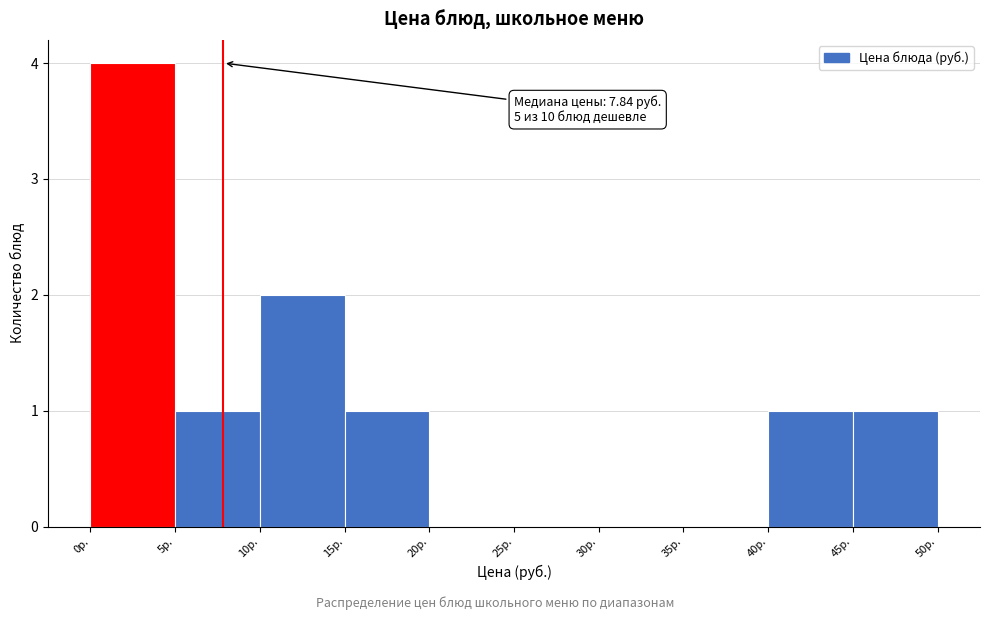

Which range on the x-axis has the tallest bar?

0 to 5